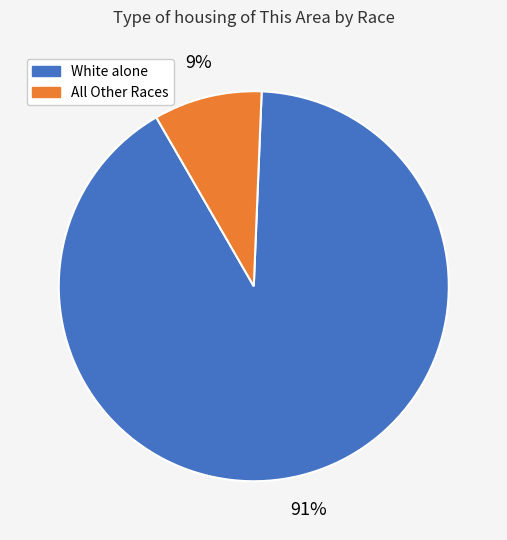

To the nearest percent, what is the difference between the largest and smallest slice percentages?

82%